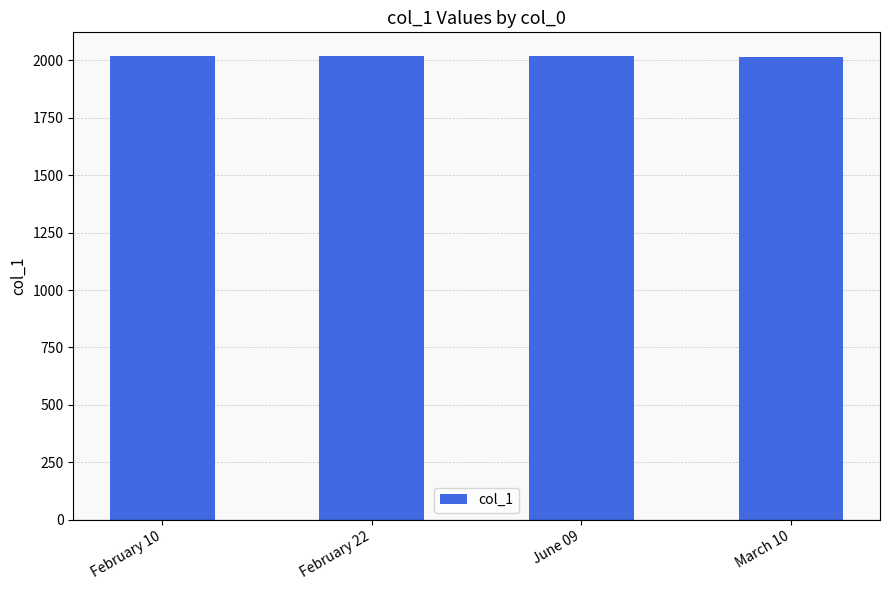

What is the smallest value displayed?

2016